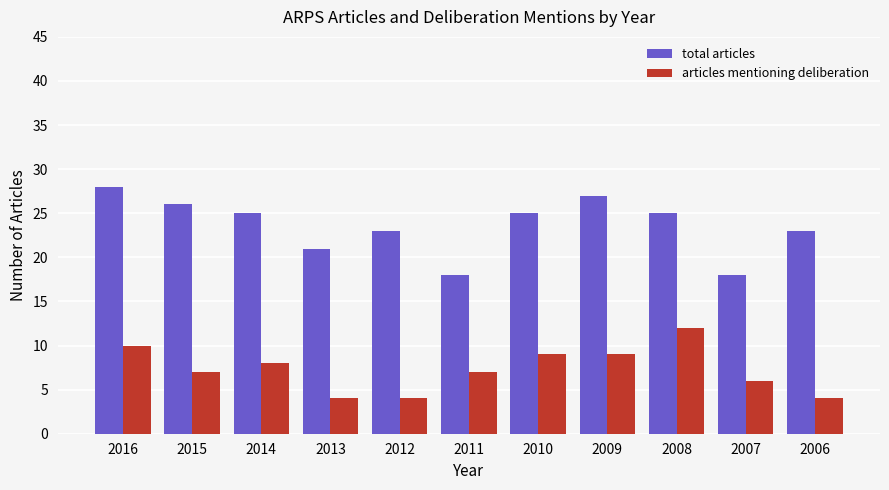

Rank the series by their average value, from highest to lowest.

total articles, articles mentioning deliberation